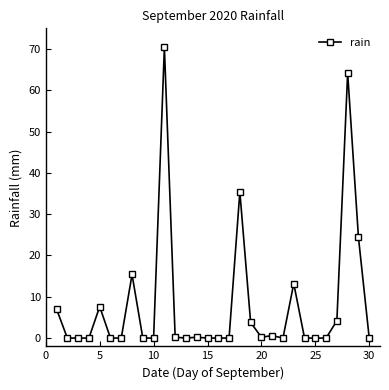

What is the greatest value displayed?

70.4